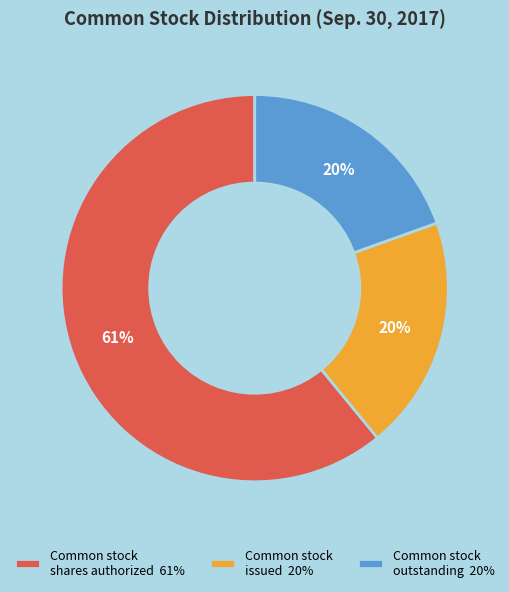

What is the ratio of the value at Common stock outstanding 20% to the value at Common stock shares authorized 61%?

0.3